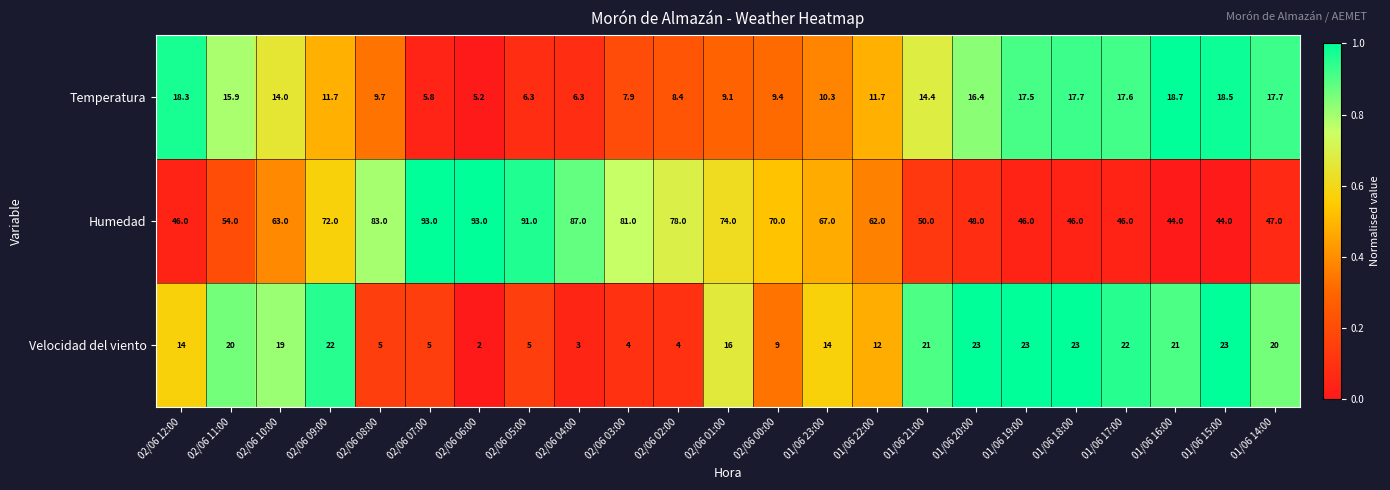

Which series has the largest range (max minus min)?

Humedad